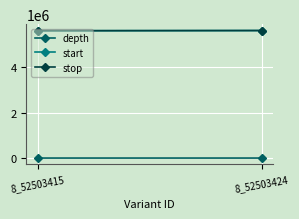

How many categories are shown in the chart?

2